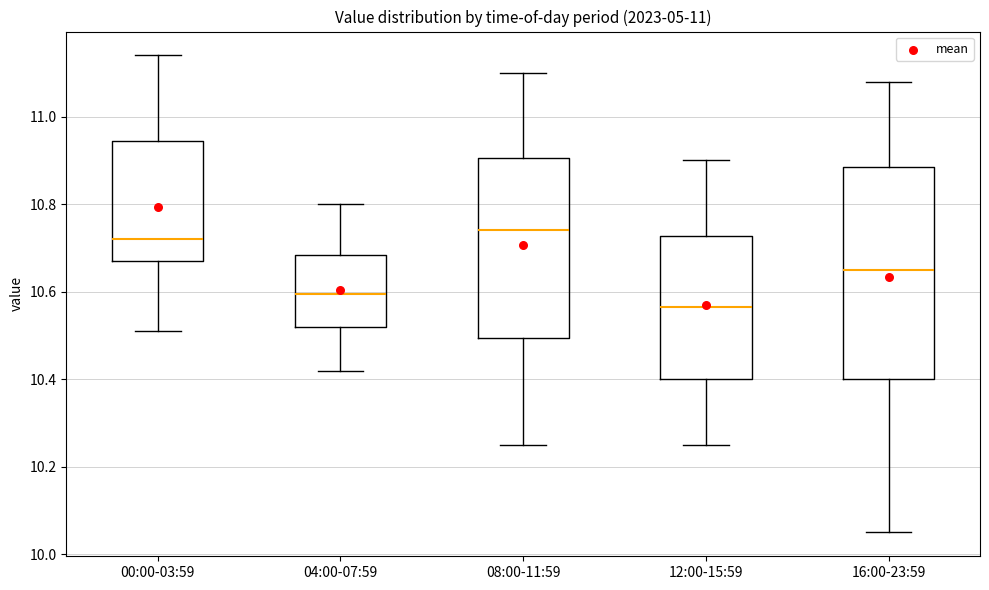

Where does the lower whisker of the box for 00:00-03:59 end on the y-axis? The values are not printed on the chart, so give them approximately, as read against the axis.

10.52